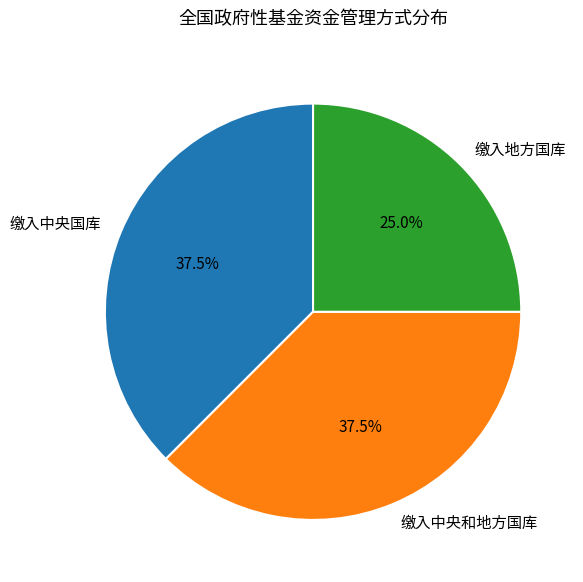

How many segments does this pie chart have?

3